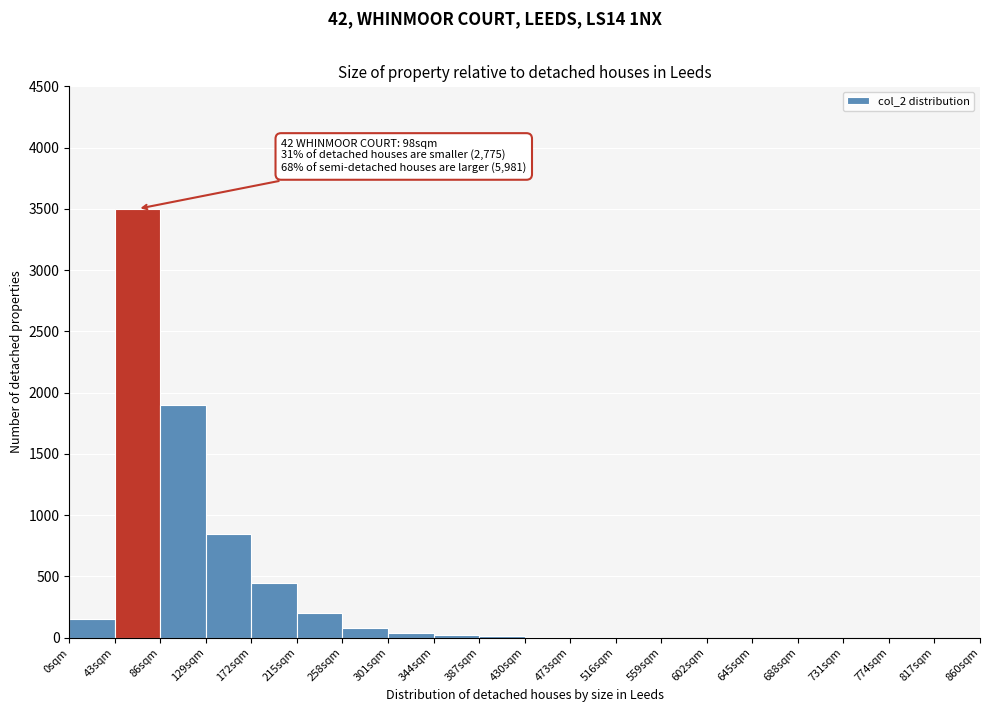

Over which range of the x-axis is the bar tallest?

43 to 86